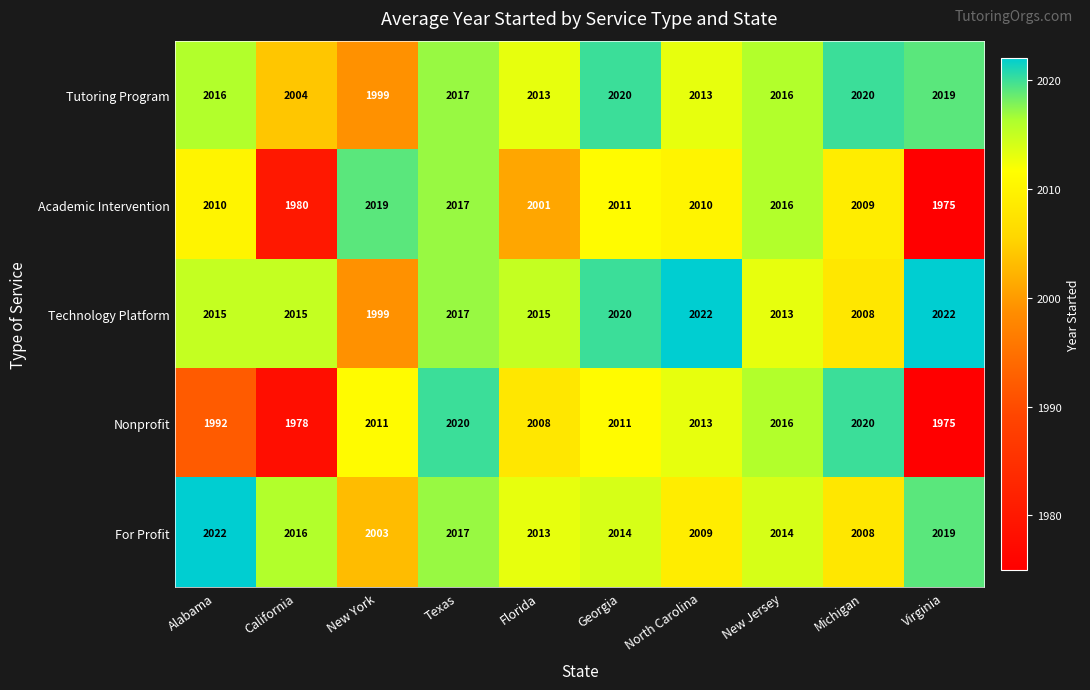

At which category is the sum across all series the highest?

Texas